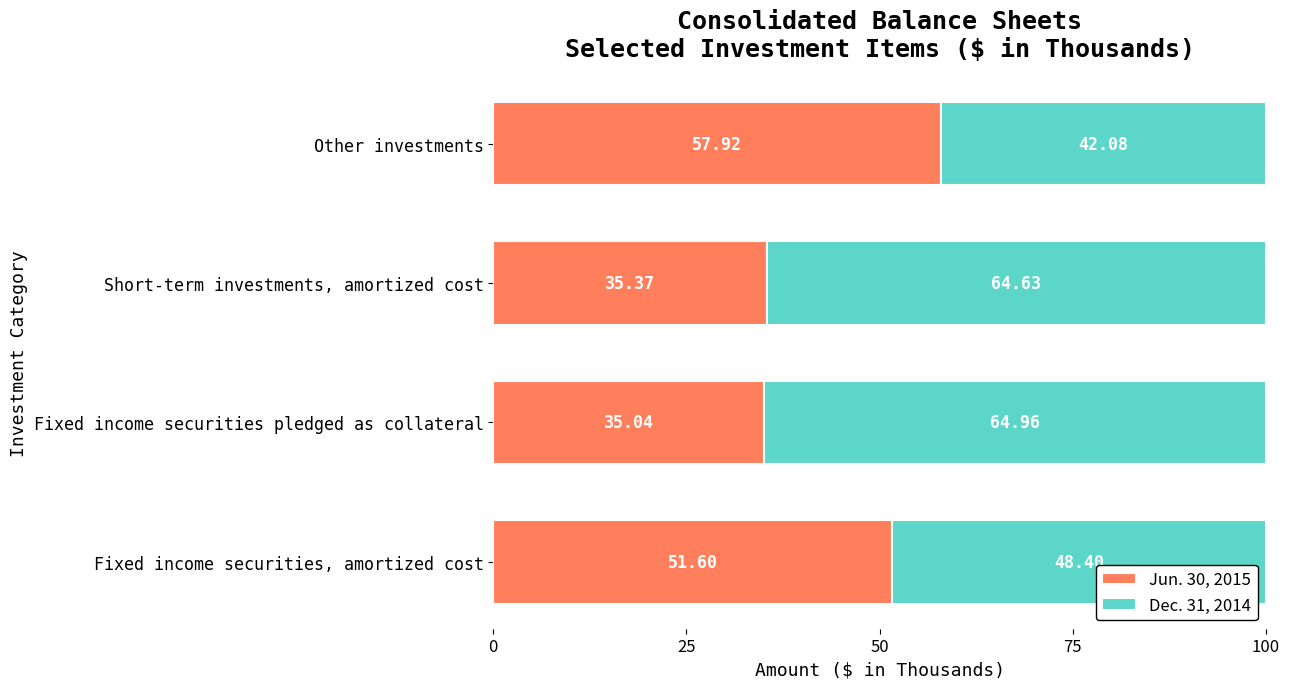

What is the average value of the Jun. 30, 2015 series?

45.0